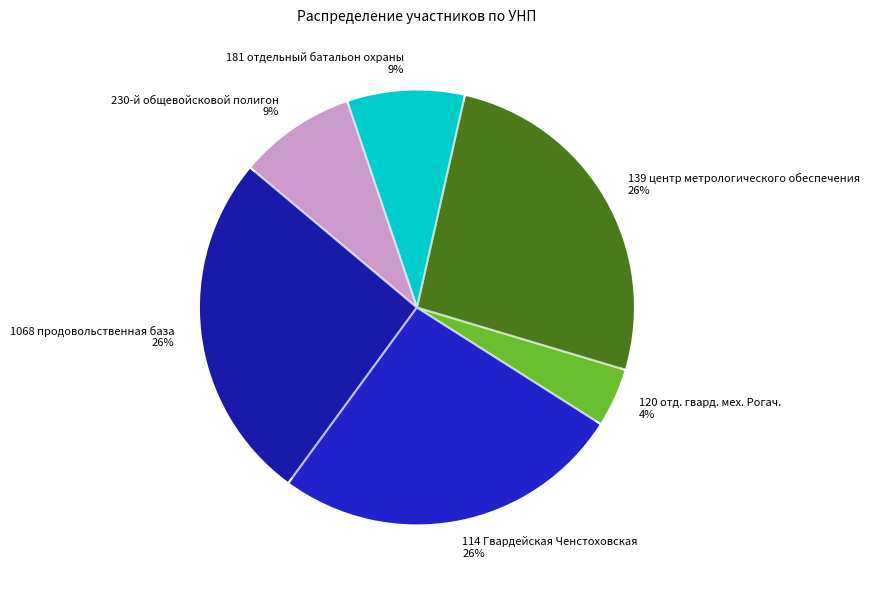

What is the ratio of the value at 230-й общевойсковой полигон to the value at 114 Гвардейская Ченстоховская?

0.3